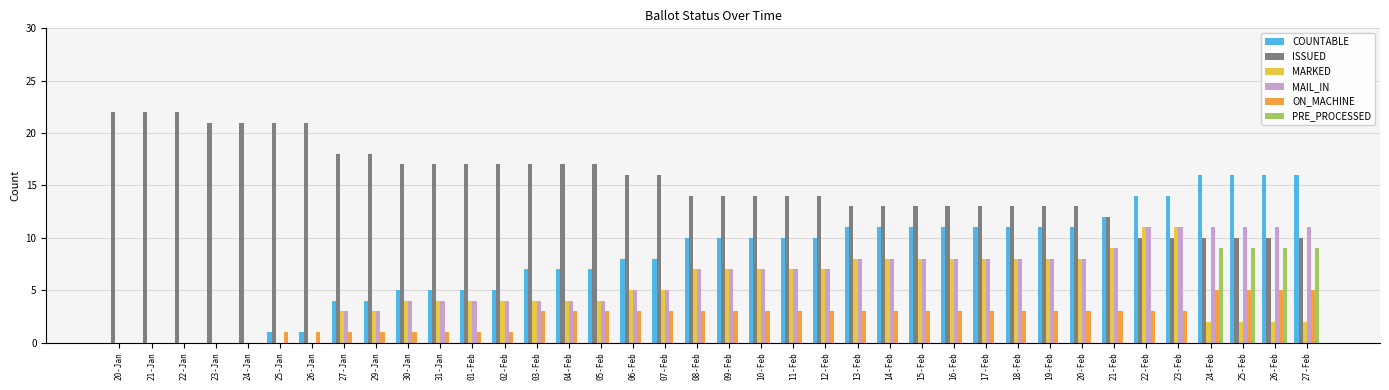

Is it true that MARKED equals 2 at 24-Feb?

True